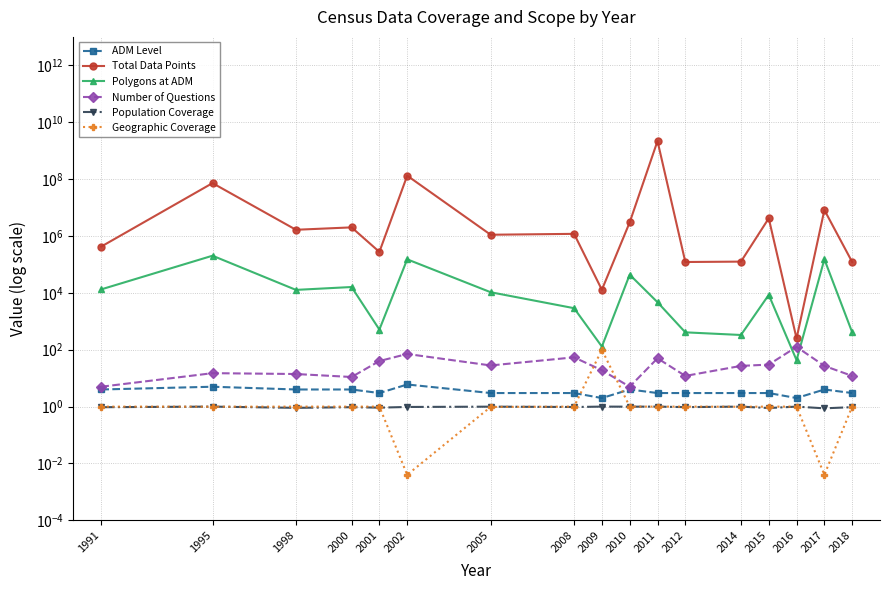

How many values in the Number of Questions series are below 27?

8